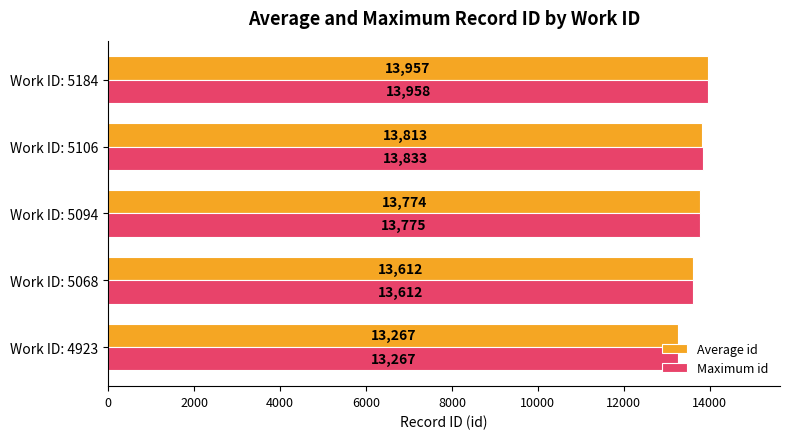

How many categories are shown in the chart?

5